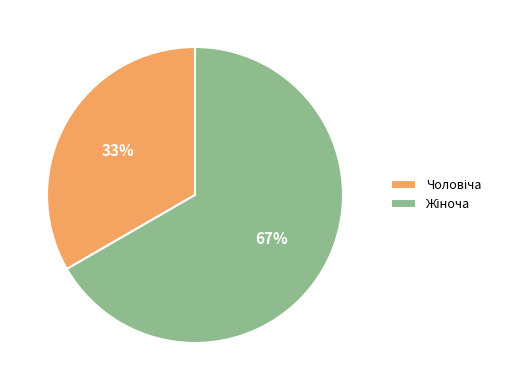

Is there a majority slice in this chart?

Yes